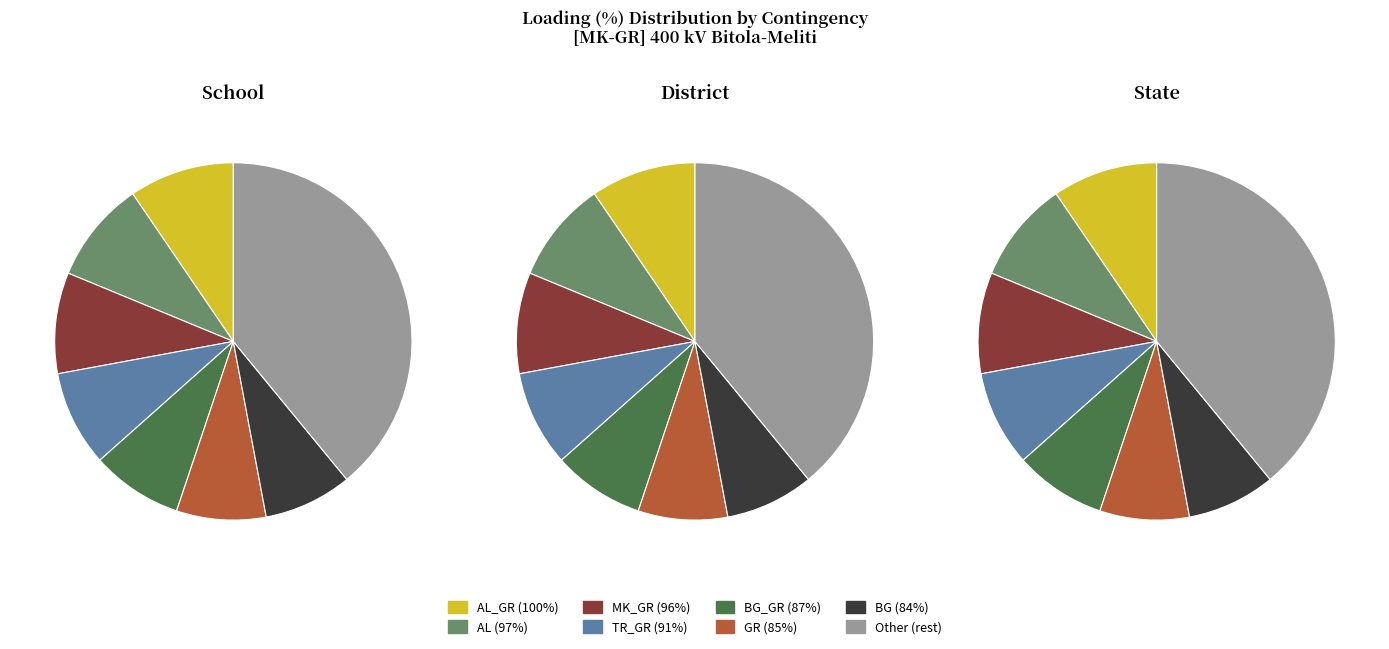

True or false: N-1 400kV Chervena Mogila - Blagoevgrad accounts for 8% of the total.

True